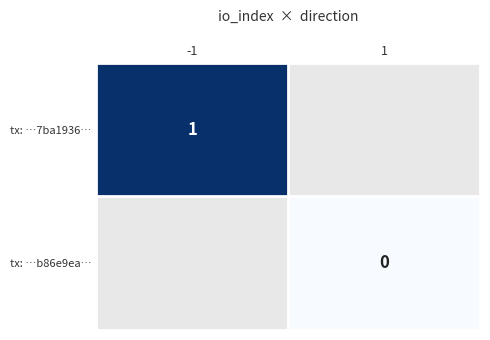

Rank the series at 1 from lowest to highest value.

tx: …7ba1936…, tx: …b86e9ea…